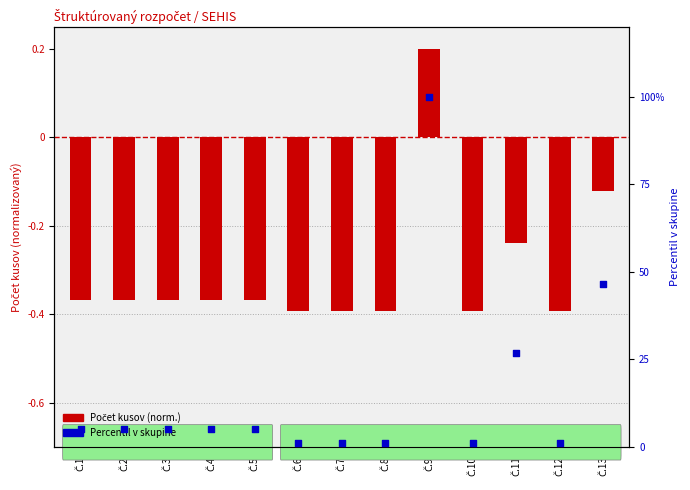

What is the change in value from Č.7 to Č.13?

+45.3